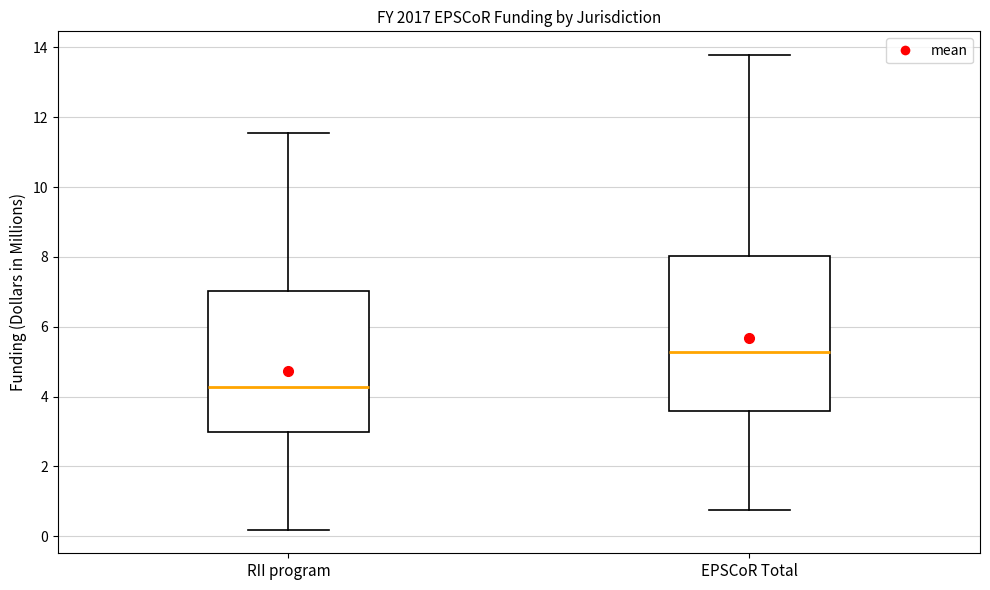

Which box has the lowest median line?

RII program